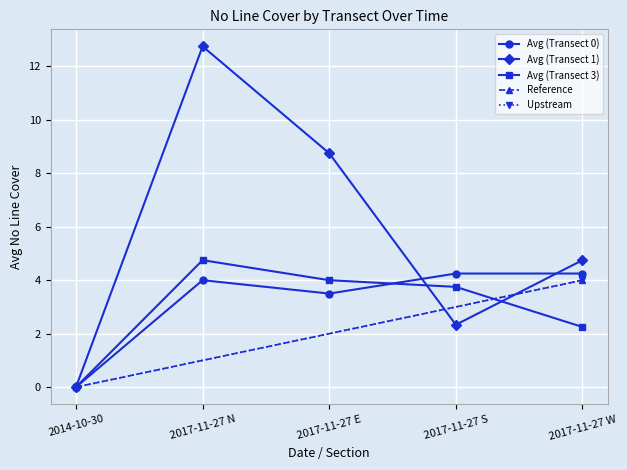

Which category has the highest value in the Avg (Transect 3) series?

2017-11-27 N